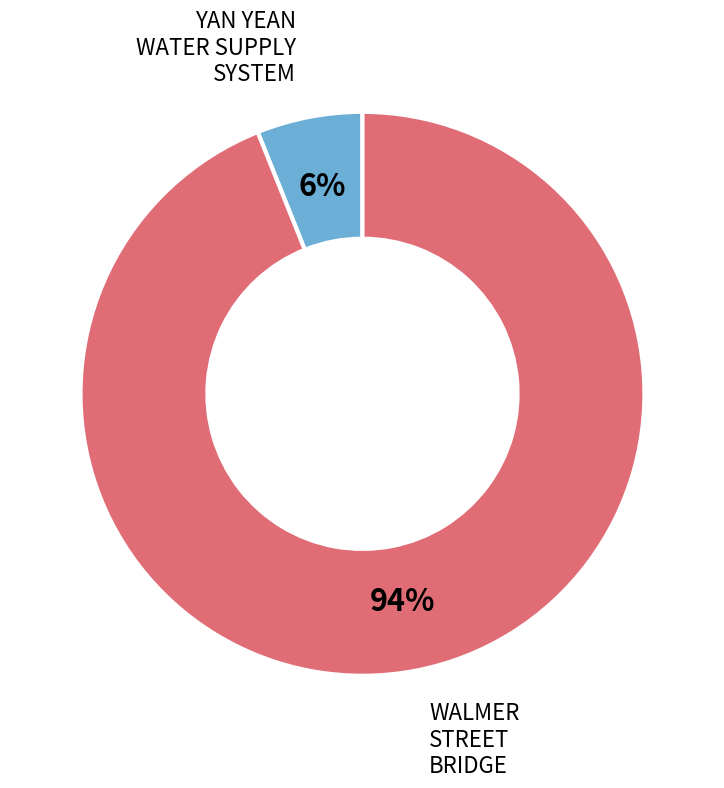

Does any single category account for the majority?

Yes